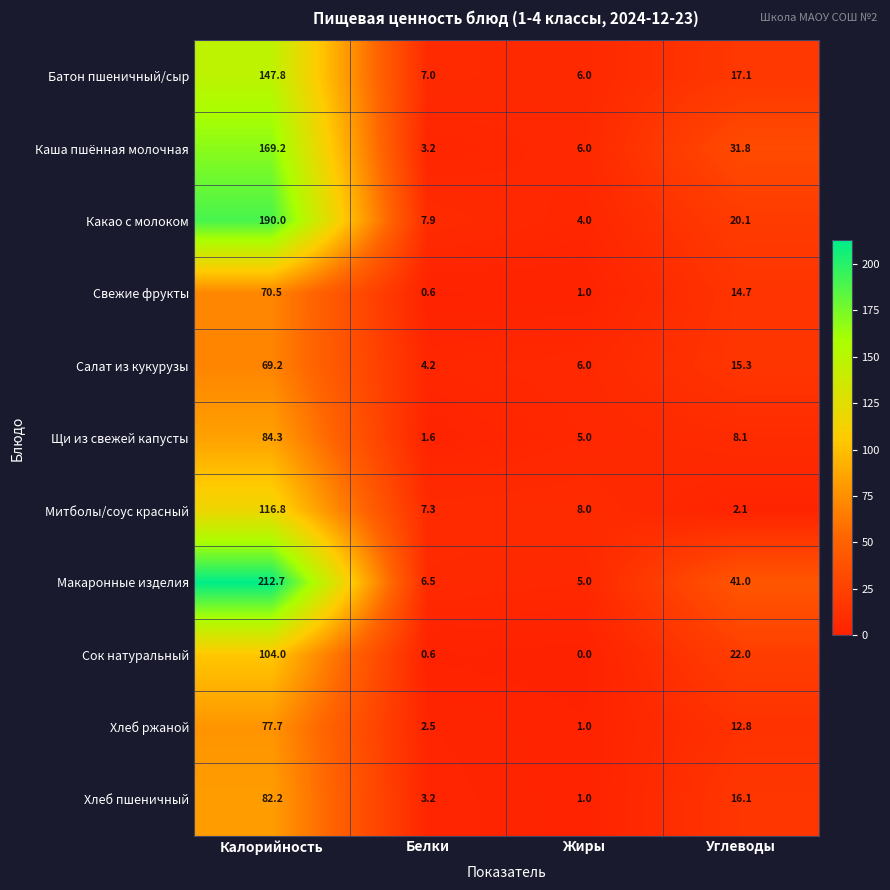

Rank the series by their maximum value, from lowest to highest.

Салат из кукурузы, Свежие фрукты, Хлеб ржаной, Хлеб пшеничный, Щи из свежей капусты, Сок натуральный, Митболы/соус красный, Батон пшеничный/сыр, Каша пшённая молочная, Какао с молоком, Макаронные изделия